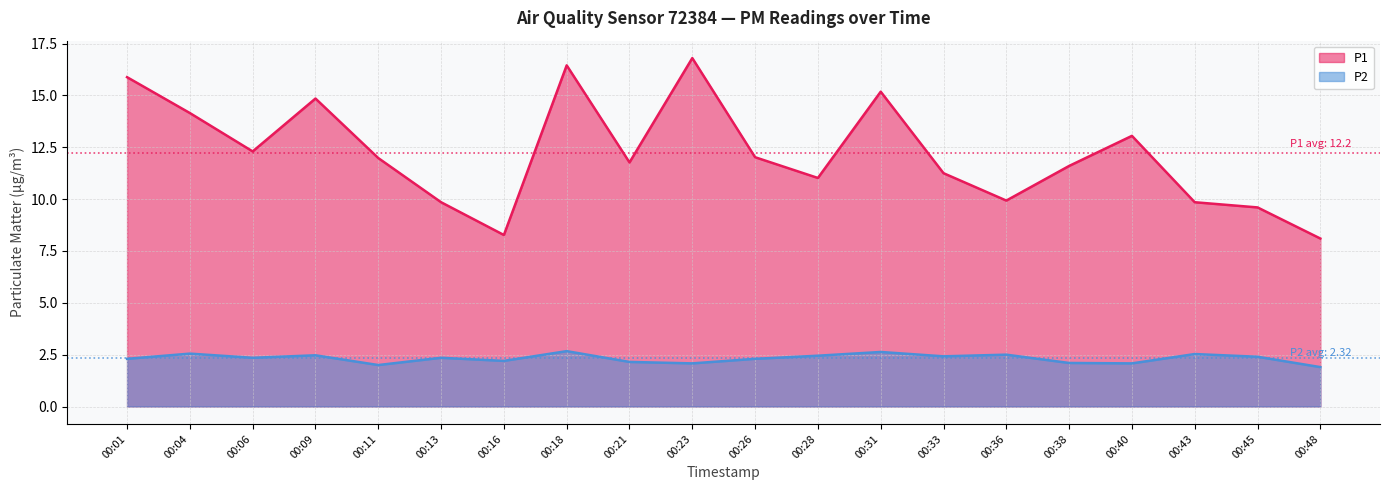

At 00:28, list the series in order from smallest to largest.

P2, P1